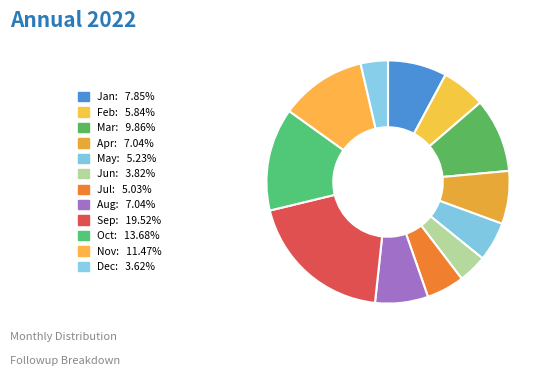

What is the ratio of the value at Dec to the value at Feb?

0.6